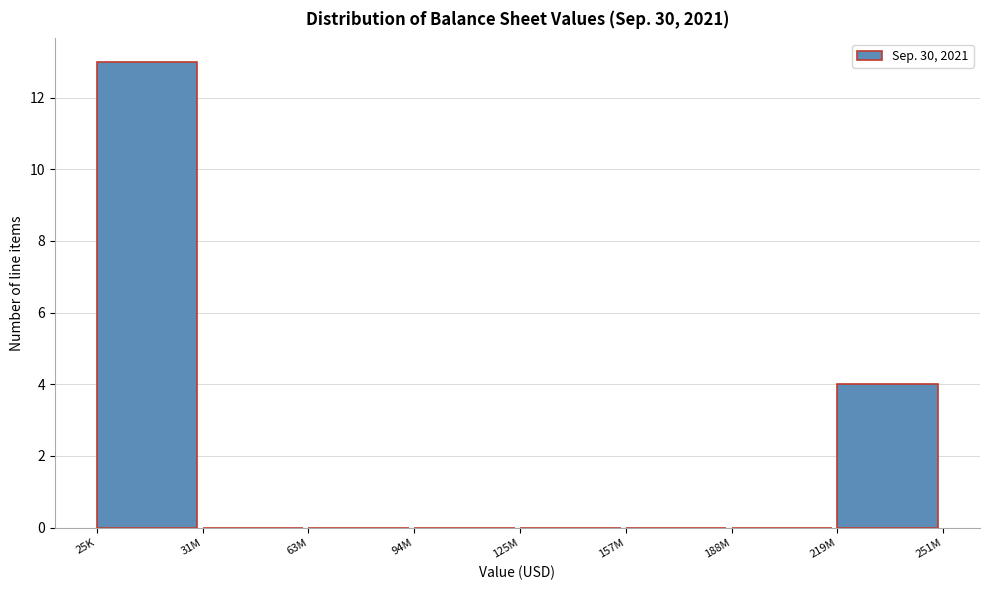

Reading left to right, extract all data points from this chart.

25K=13	31M=0	63M=0	94M=0	125M=0	157M=0	188M=0	219M=4